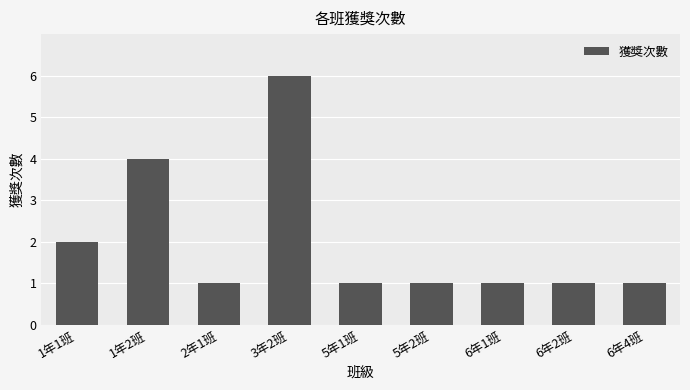

Does the chart contain stacked bars?

No